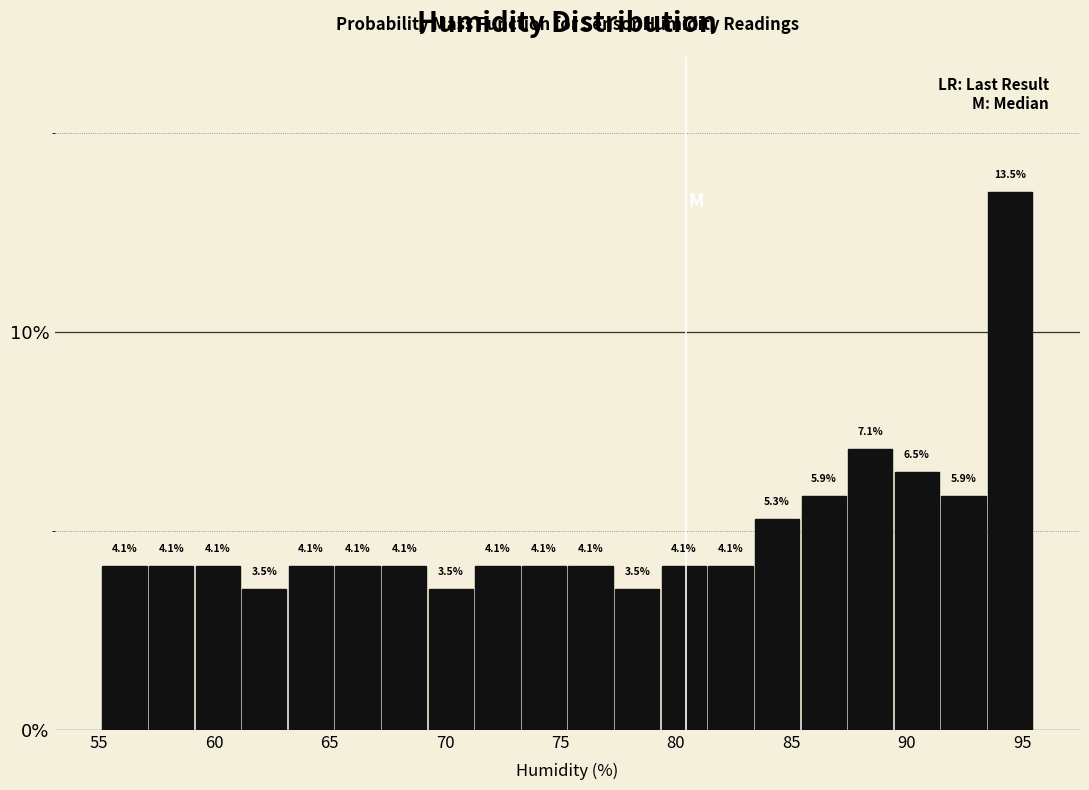

Reading left to right, transcribe this chart: for each bar, give the range it covers on the x-axis and its height. The bar edges are not printed on the chart, so give them approximately, as read against the axis.

55.0 to 57.0: 4.1
57.0 to 59.0: 4.1
59.0 to 61.0: 4.1
61.0 to 63.0: 3.5
63.0 to 65.0: 4.1
65.0 to 67.0: 4.1
67.0 to 69.0: 4.1
69.0 to 71.5: 3.5
71.5 to 73.5: 4.1
73.5 to 75.5: 4.1
75.5 to 77.5: 4.1
77.5 to 79.5: 3.5
79.5 to 81.5: 4.1
81.5 to 83.5: 4.1
83.5 to 85.5: 5.3
85.5 to 87.5: 5.9
87.5 to 89.5: 7.1
89.5 to 91.5: 6.5
91.5 to 93.5: 5.9
93.5 to 95.5: 13.5